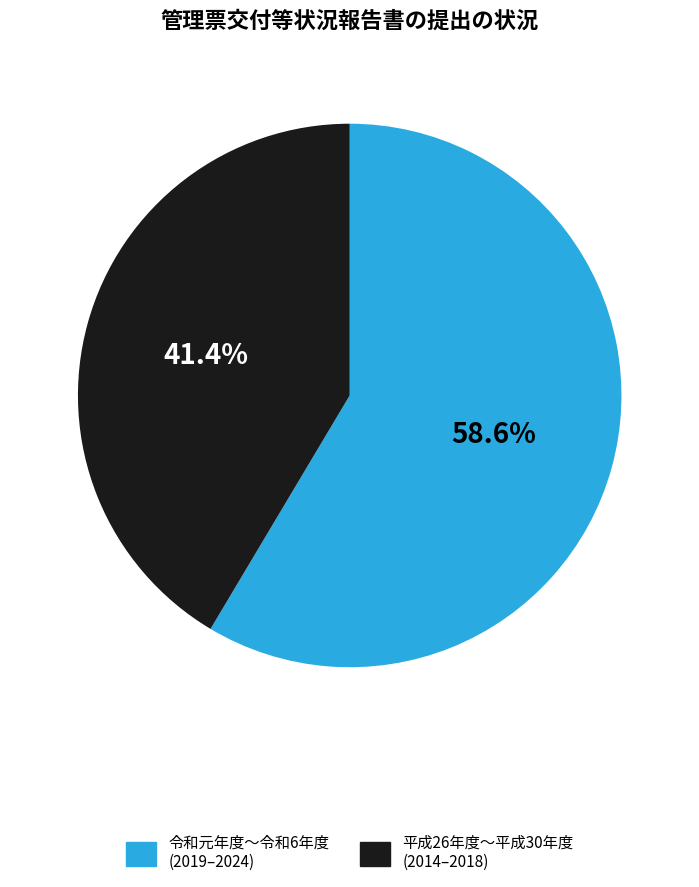

Combined, do 令和元年度〜令和6年度 (2019–2024) and 平成26年度〜平成30年度 (2014–2018) account for over 50%?

Yes